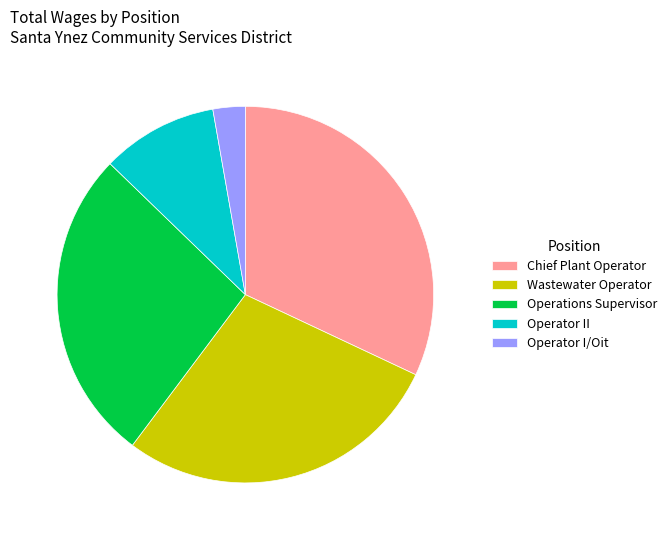

Does any single category account for the majority?

No